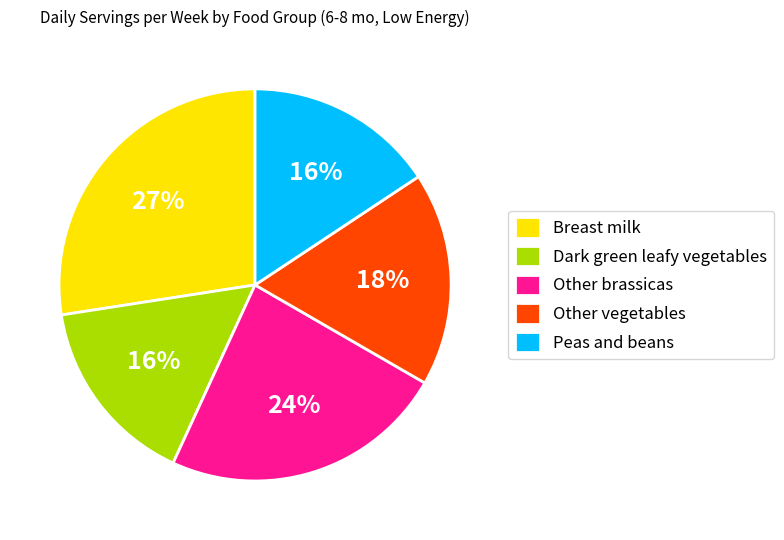

Is the sum of Peas and beans and Breast milk greater than half?

No